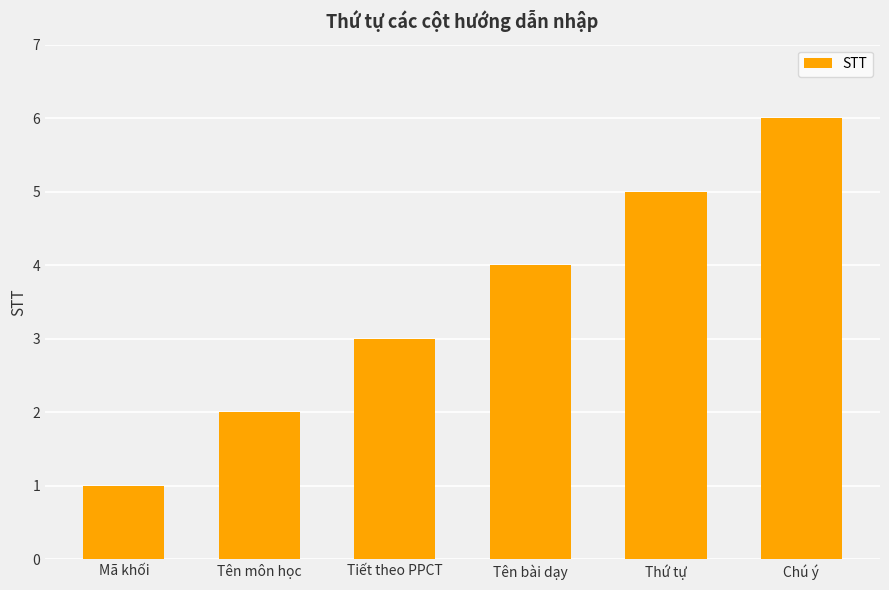

What is the value of the 4th bar from the left?

4